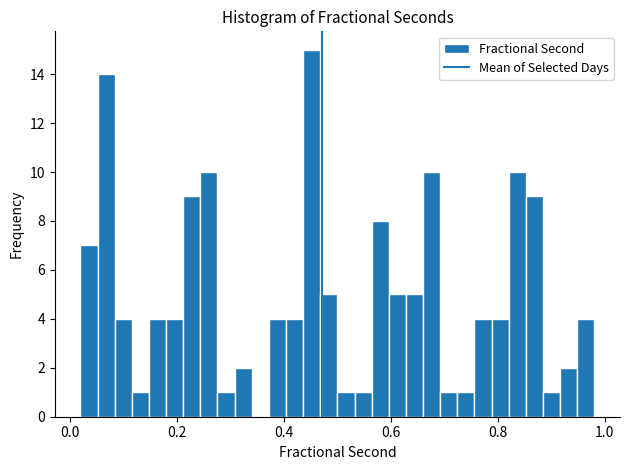

Read against the x-axis, roughly where is the centre of the tallest bar?

0.46